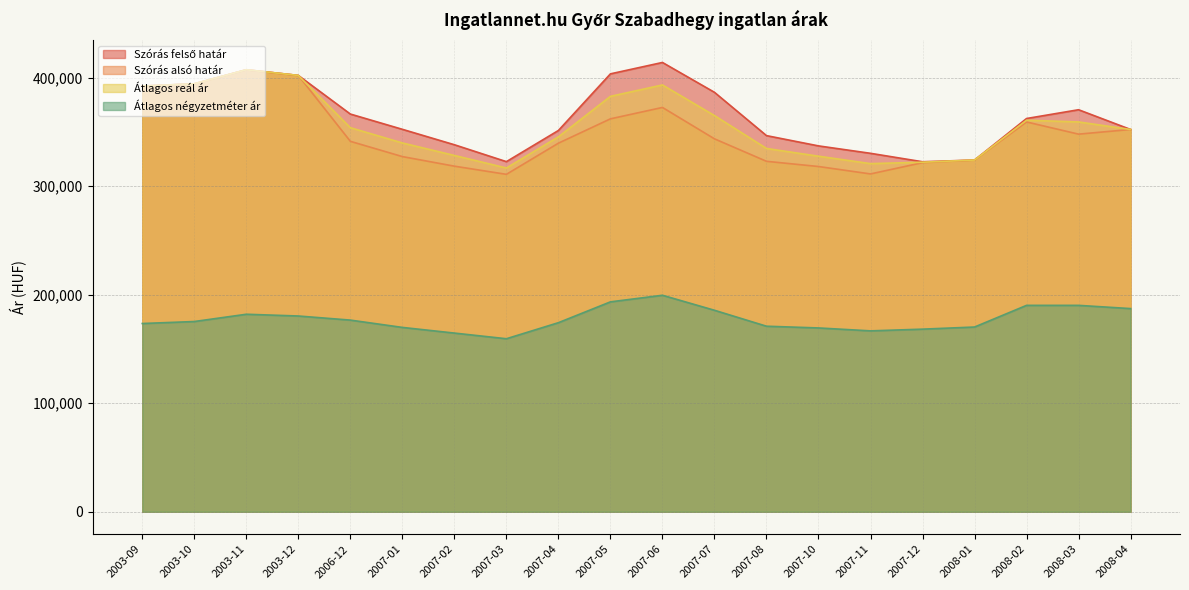

What position from the right is 2007-06?

10